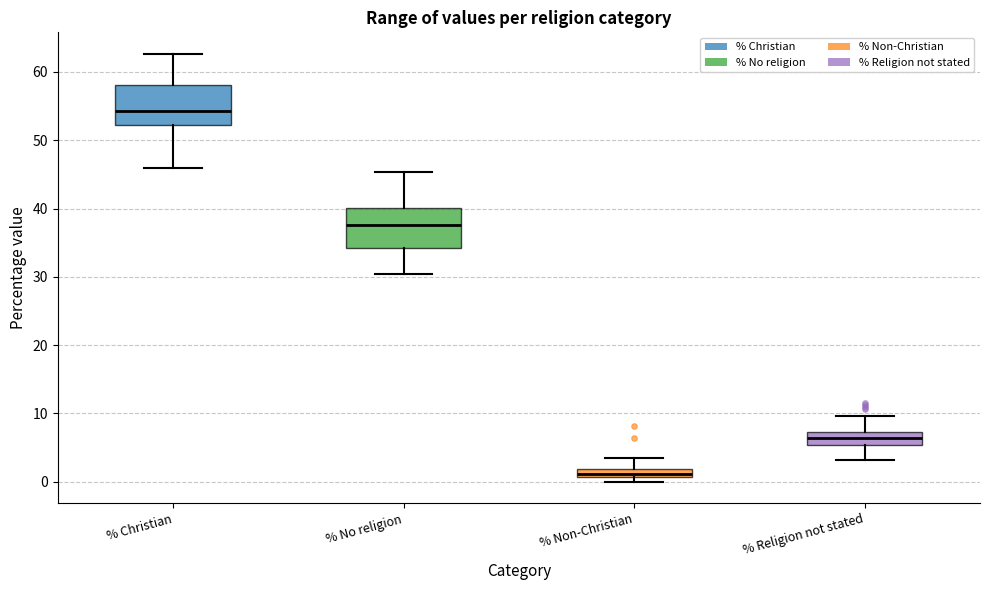

Which box's median line is the lowest?

% Non-Christian